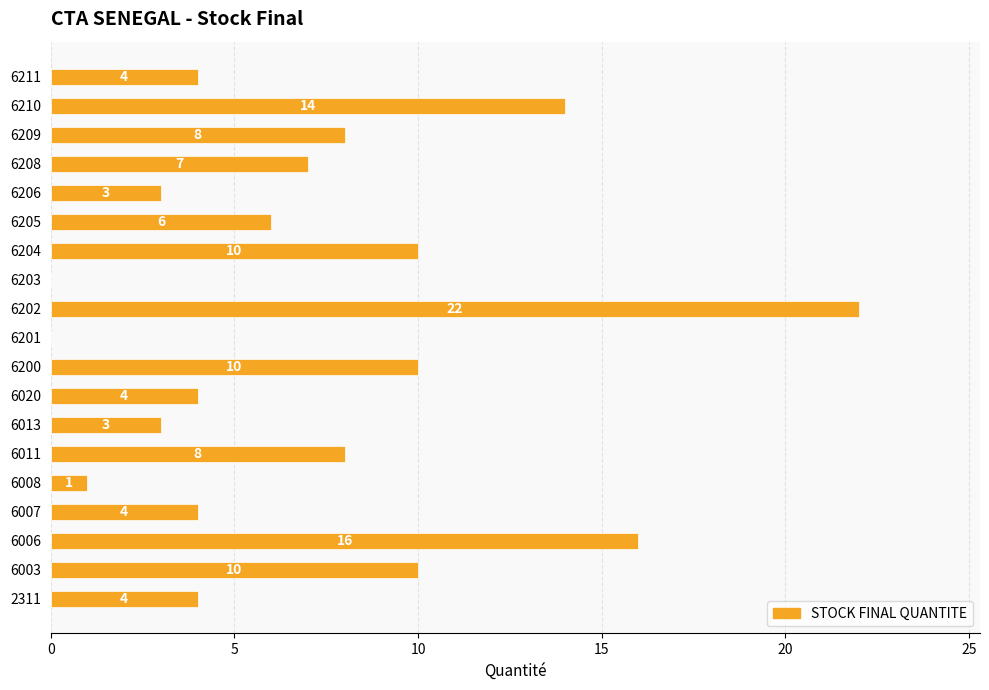

Read the value at 6013, to the nearest 5.

5